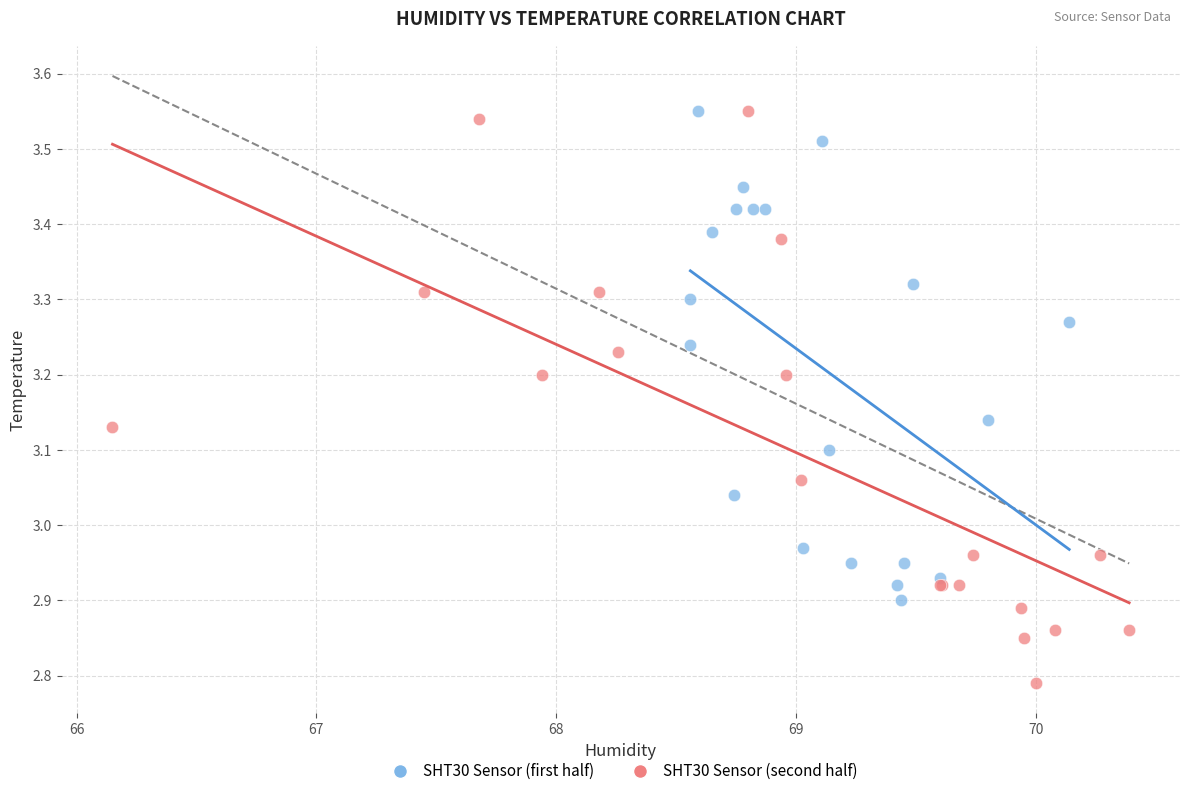

What are all the series names shown in the legend?

SHT30 Sensor (first half), SHT30 Sensor (second half)